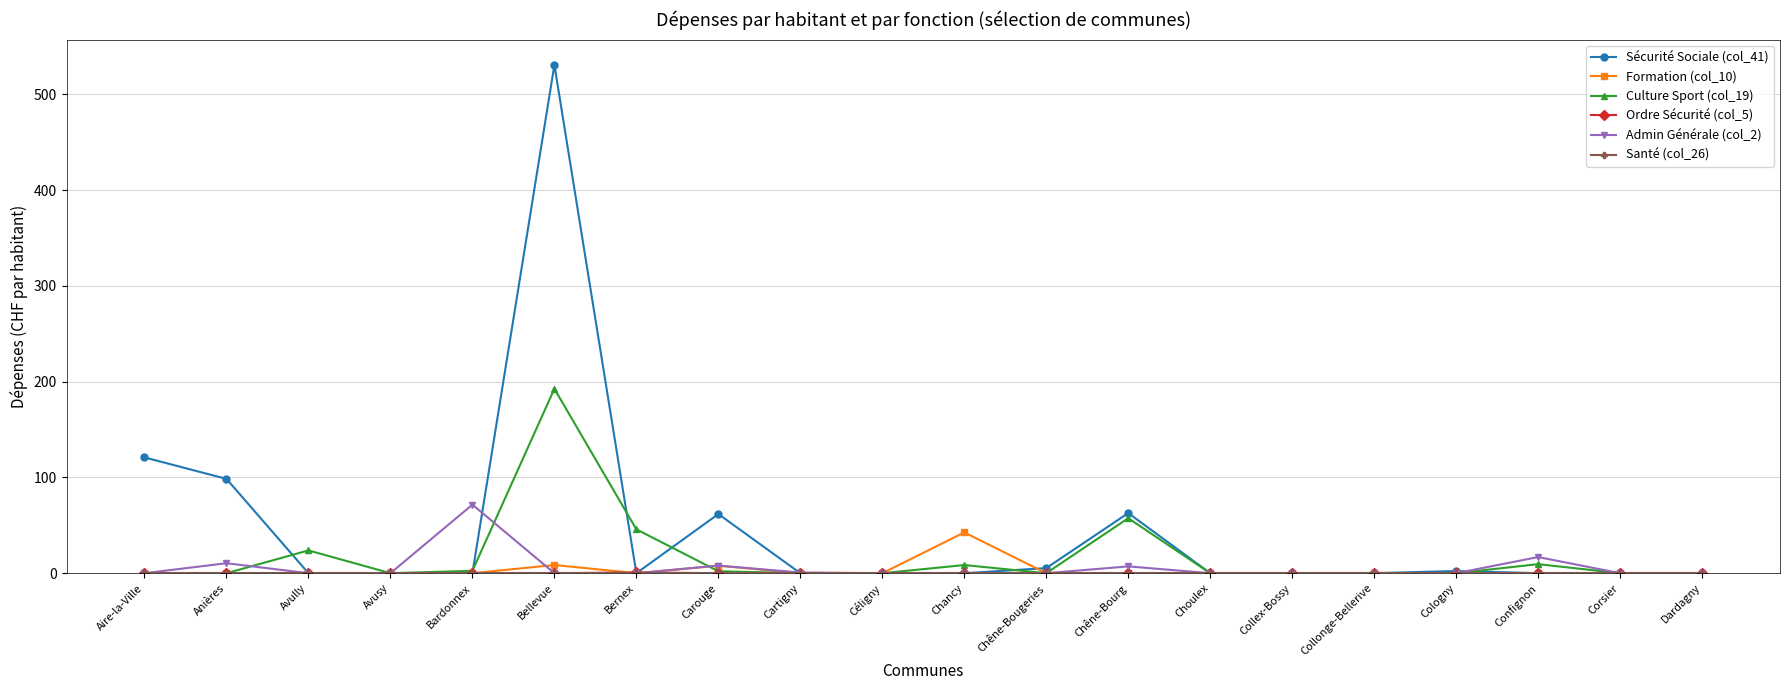

True or false: Admin Générale (col_2) and Sécurité Sociale (col_41) cross at least once.

True